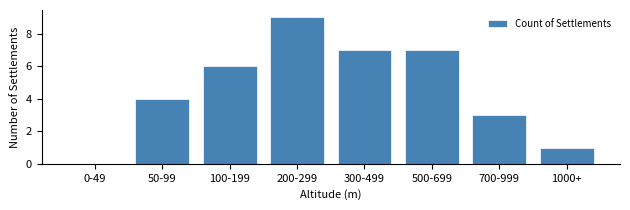

Reading left to right, what are all the values shown in this chart?

0-49=0	50-99=4	100-199=6	200-299=9	300-499=7	500-699=7	700-999=3	1000+=1